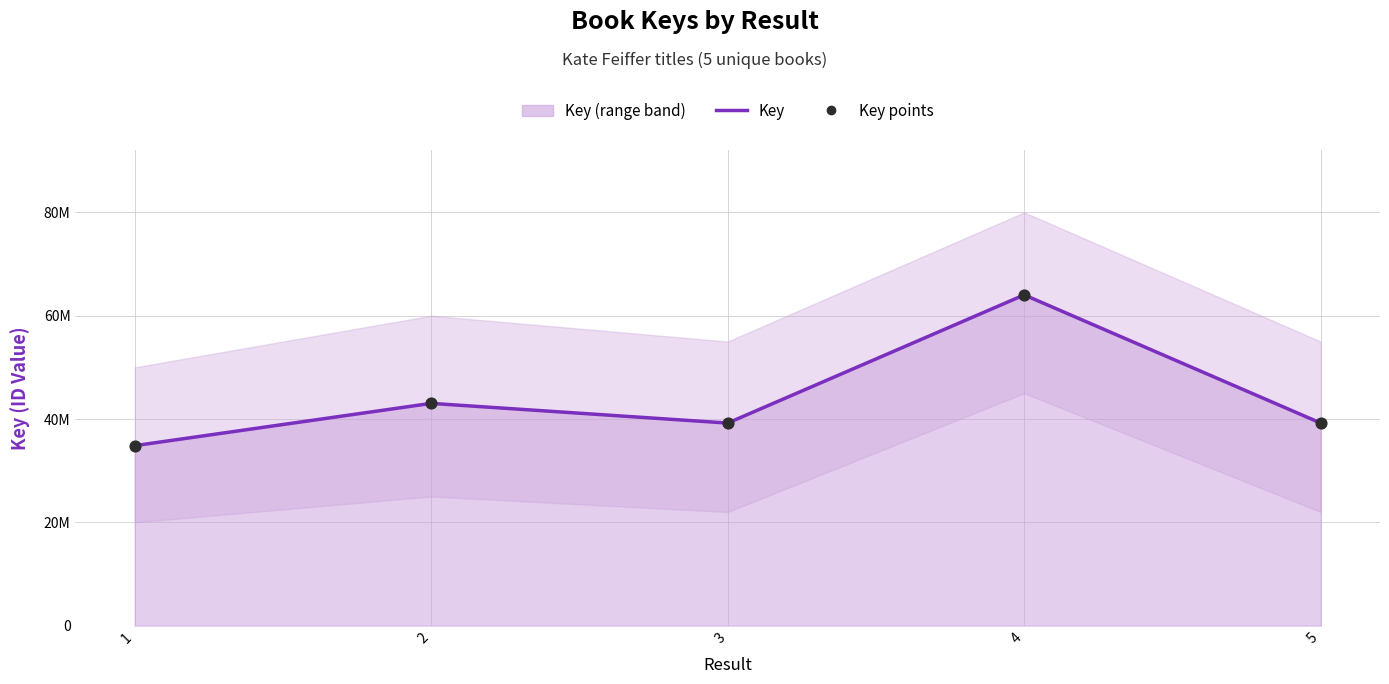

Which series contains the lowest Y value?

Key